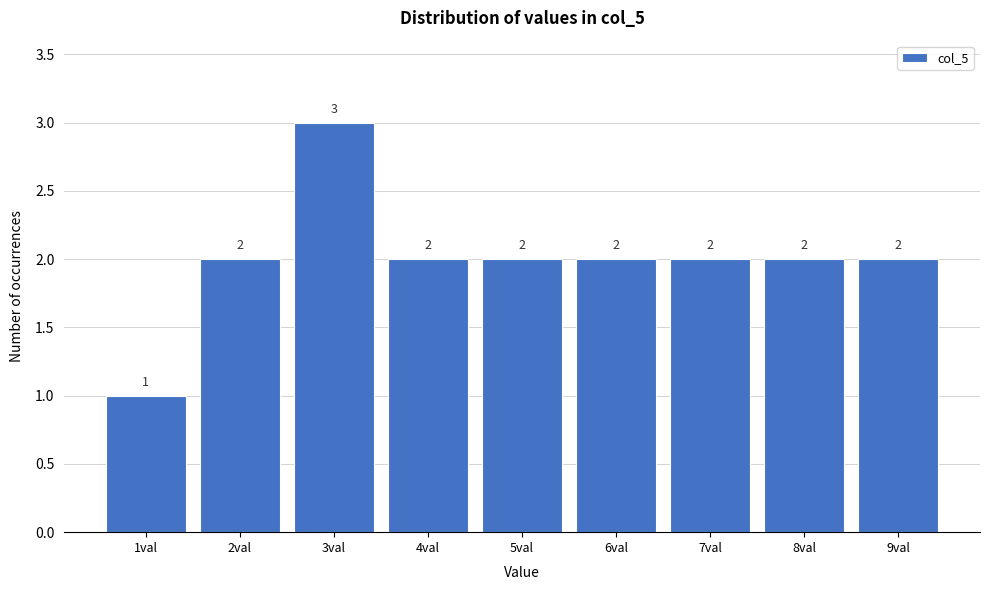

Reading right to left, what are all the values shown in this chart?

9val=2	8val=2	7val=2	6val=2	5val=2	4val=2	3val=3	2val=2	1val=1